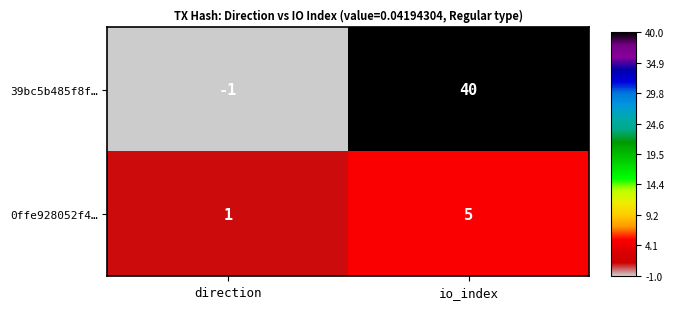

Which series has the largest total across all categories?

39bc5b485f8f…